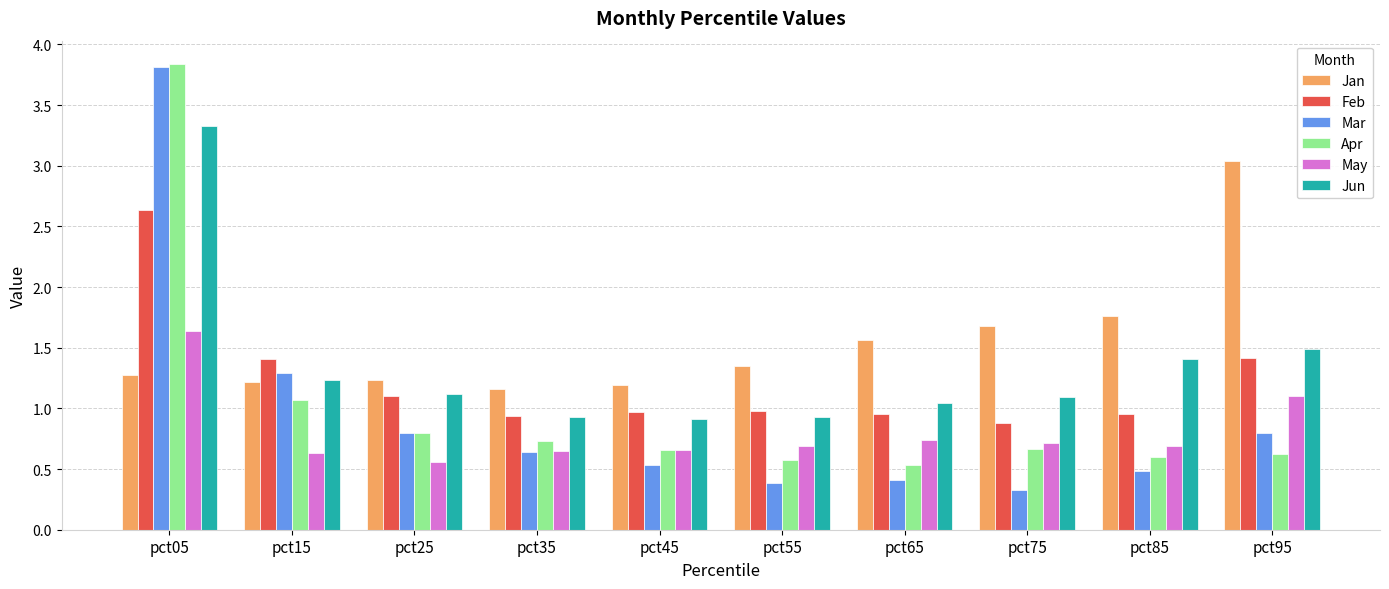

Are the bars horizontal?

No